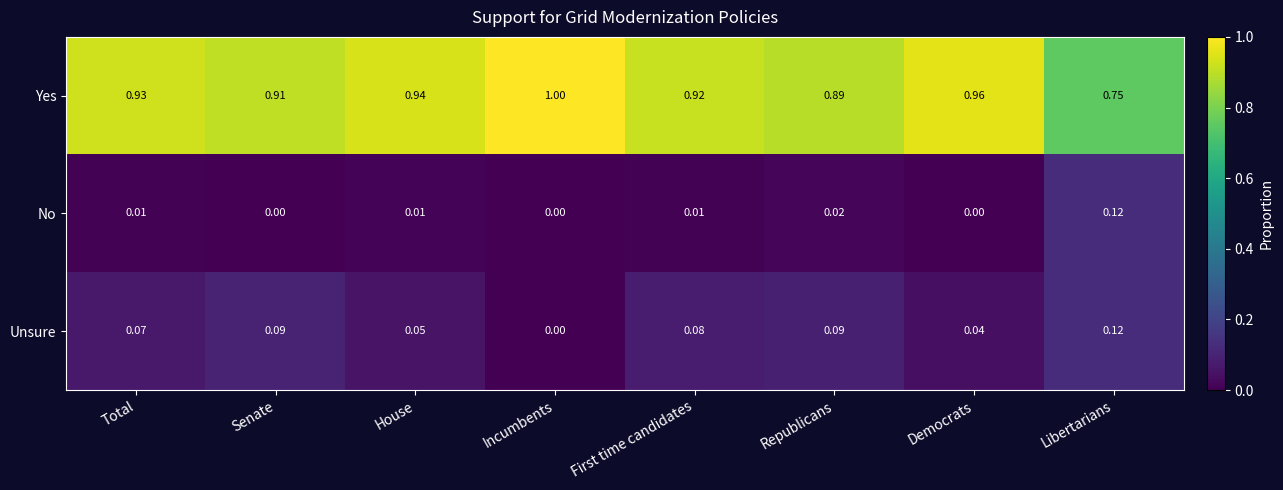

Between Total and Libertarians, which series saw the biggest shift?

Yes